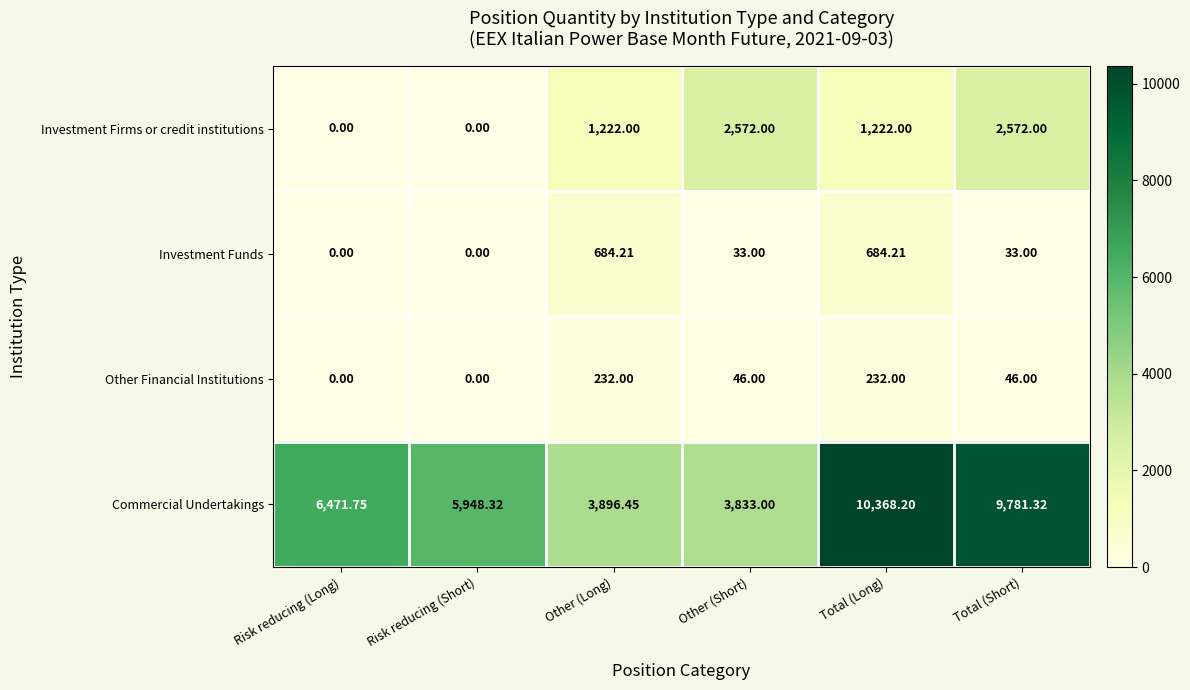

Where does the Commercial Undertakings series first go above 6471?

Risk reducing (Long)